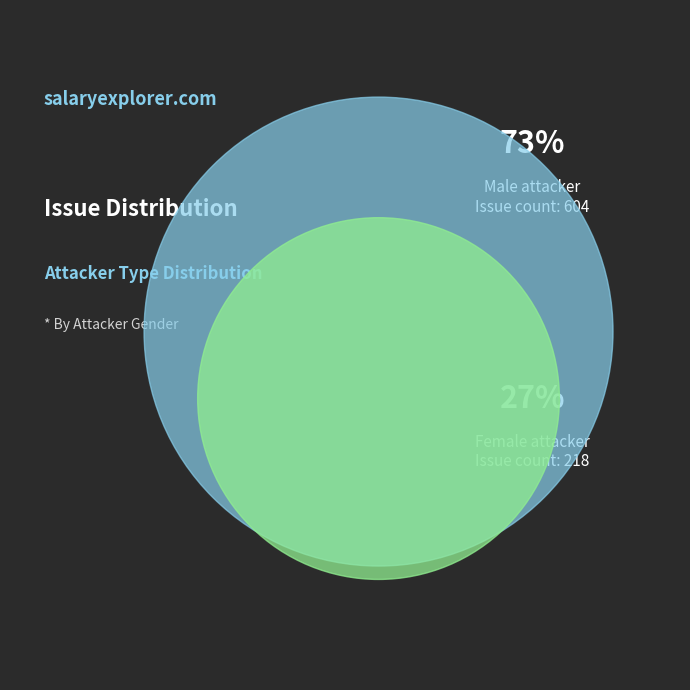

Which slice is the largest?

Male attacker